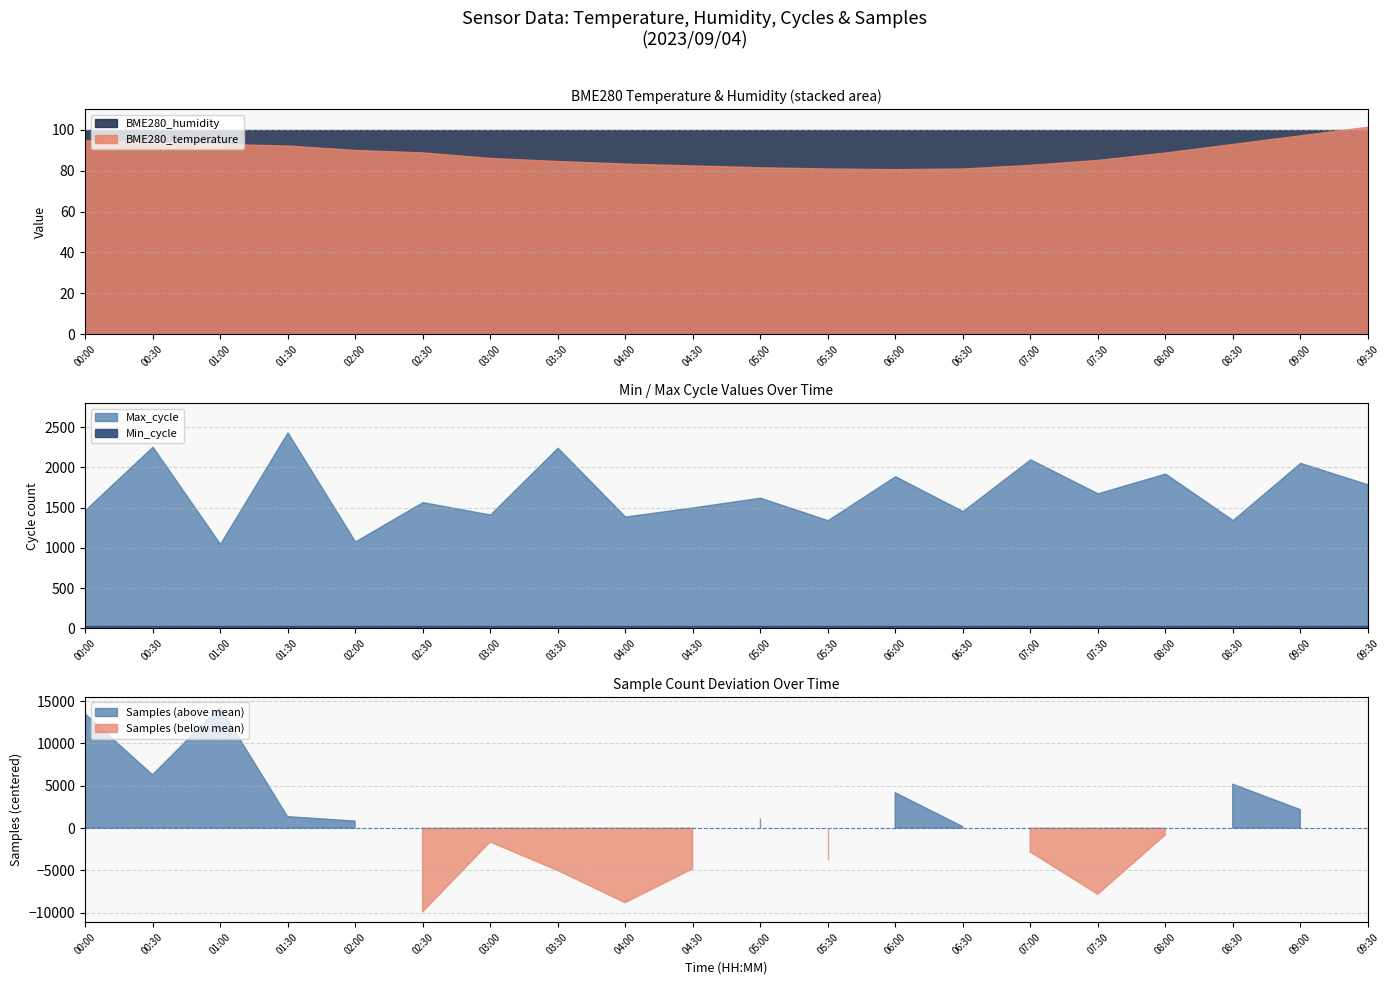

What is the maximum value for BME280_temperature?

101.4